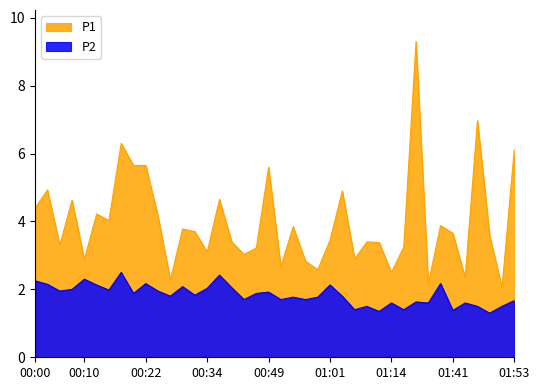

List the series in order of their overall mean, highest first.

P1, P2